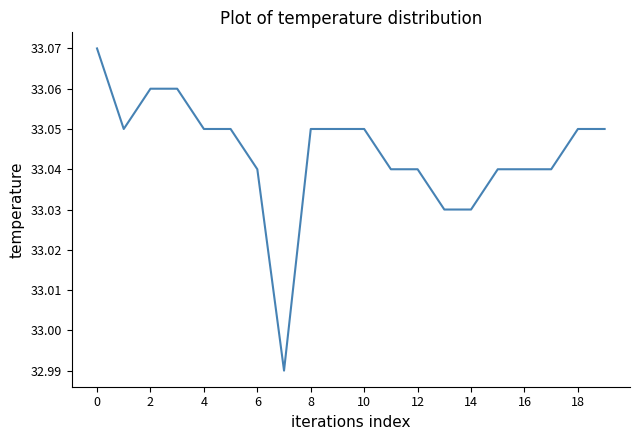

What is the value of the 10th point from the left?

33.0